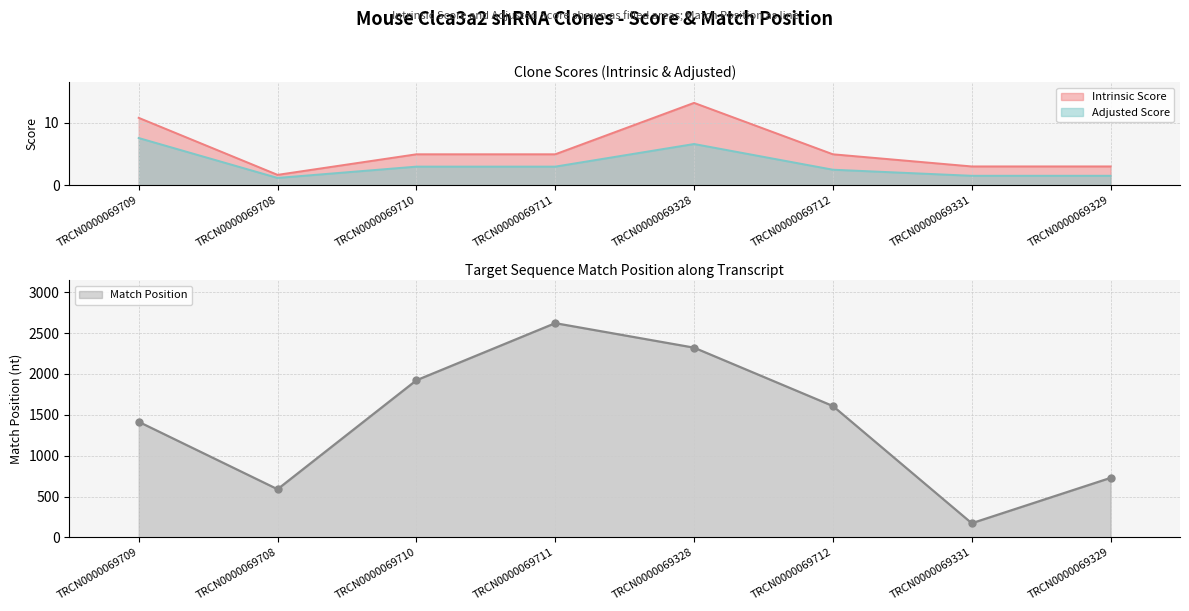

At which category does Intrinsic Score reach its first local valley?

TRCN0000069708